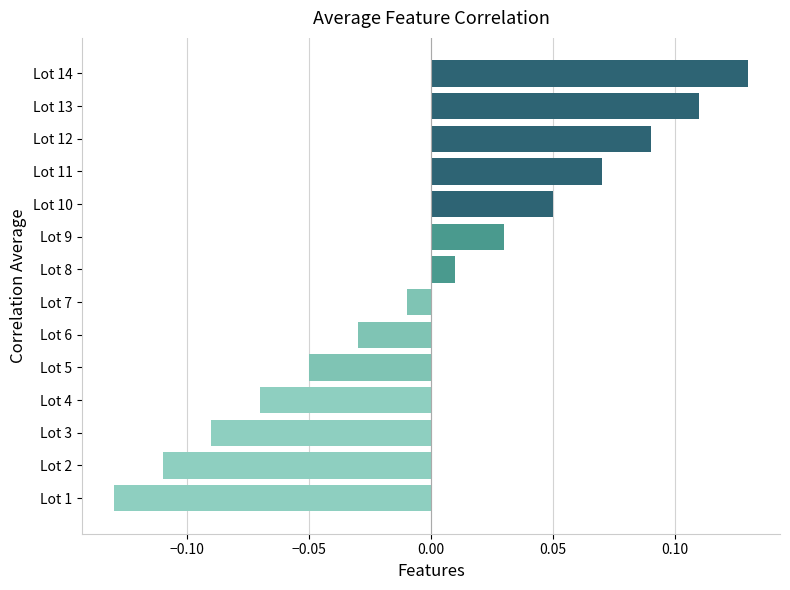

Rank the categories by value from lowest to highest.

Lot 1, Lot 2, Lot 3, Lot 4, Lot 5, Lot 6, Lot 7, Lot 8, Lot 9, Lot 10, Lot 11, Lot 12, Lot 13, Lot 14